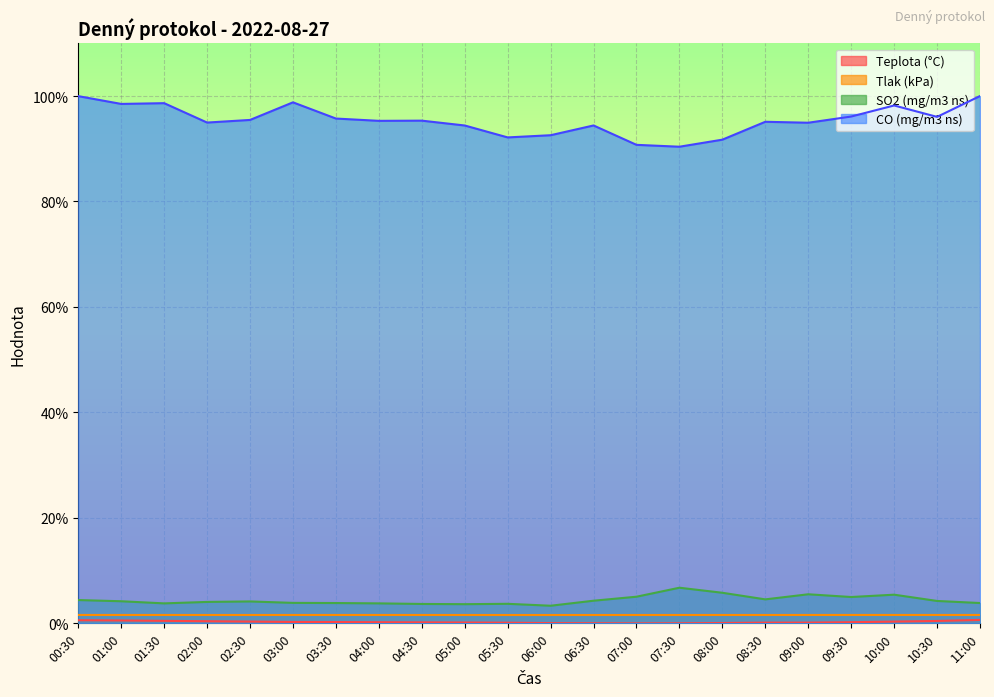

What is the label of the 13th point from the right?

05:00